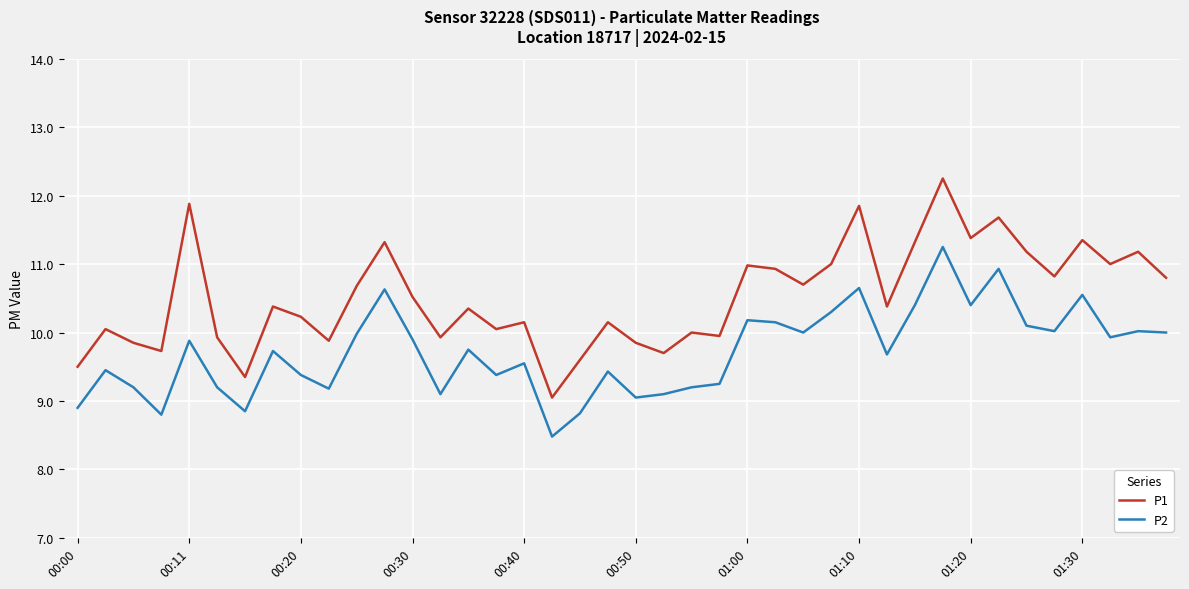

What is the minimum value for P1?

9.1